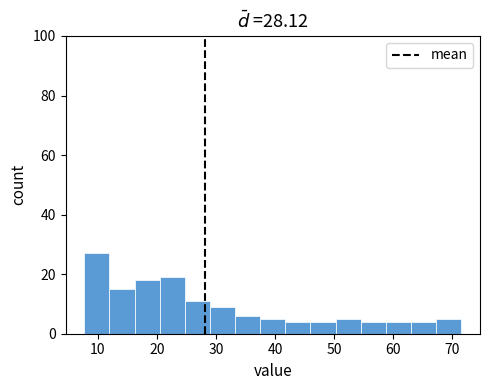

Which range on the x-axis has the tallest bar?

8 to 12